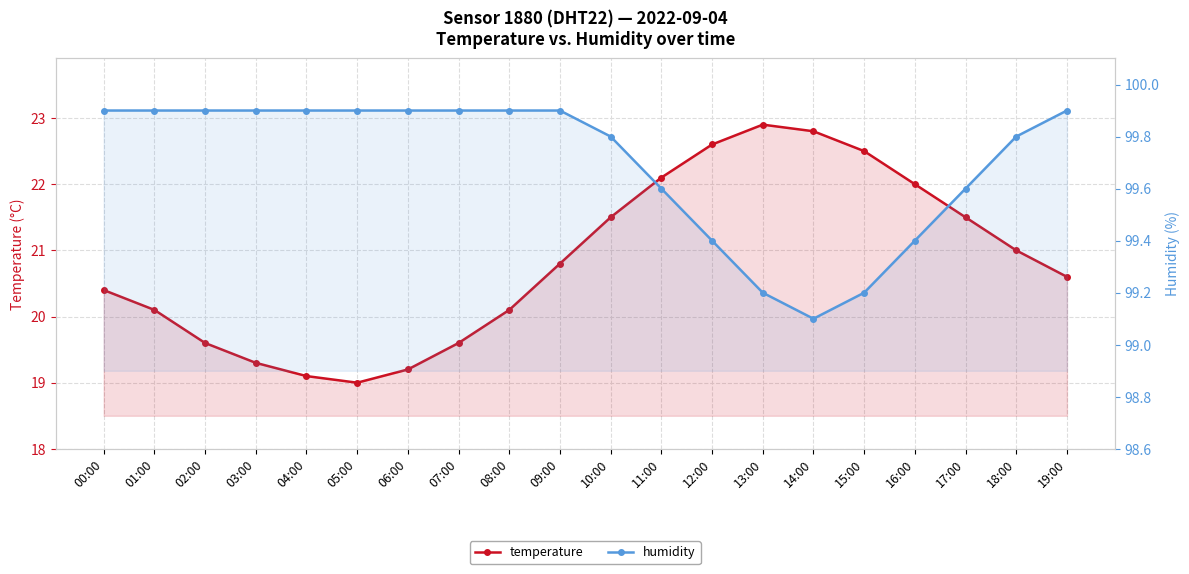

How many distinct data groups are displayed?

2